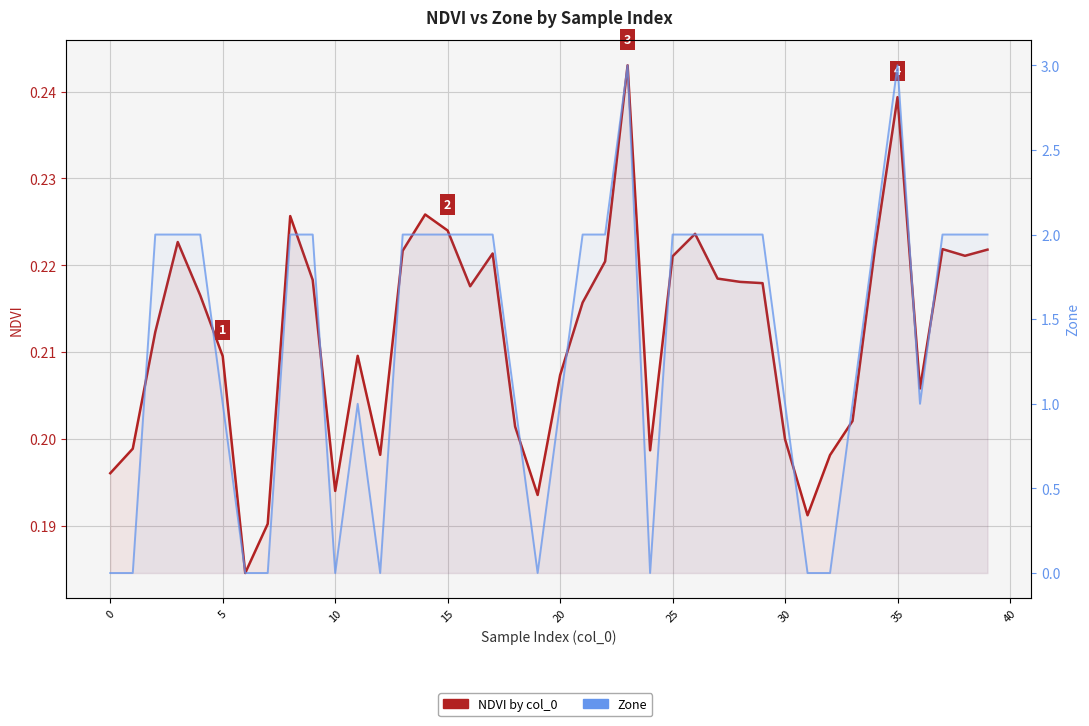

Which series has the largest total across all categories?

Zone